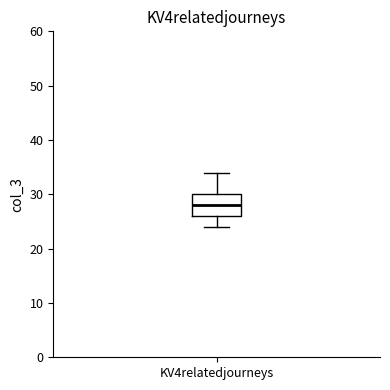

Where does the median line of the box for KV4relatedjourneys sit on the y-axis? The values are not printed on the chart, so give them approximately, as read against the axis.

28